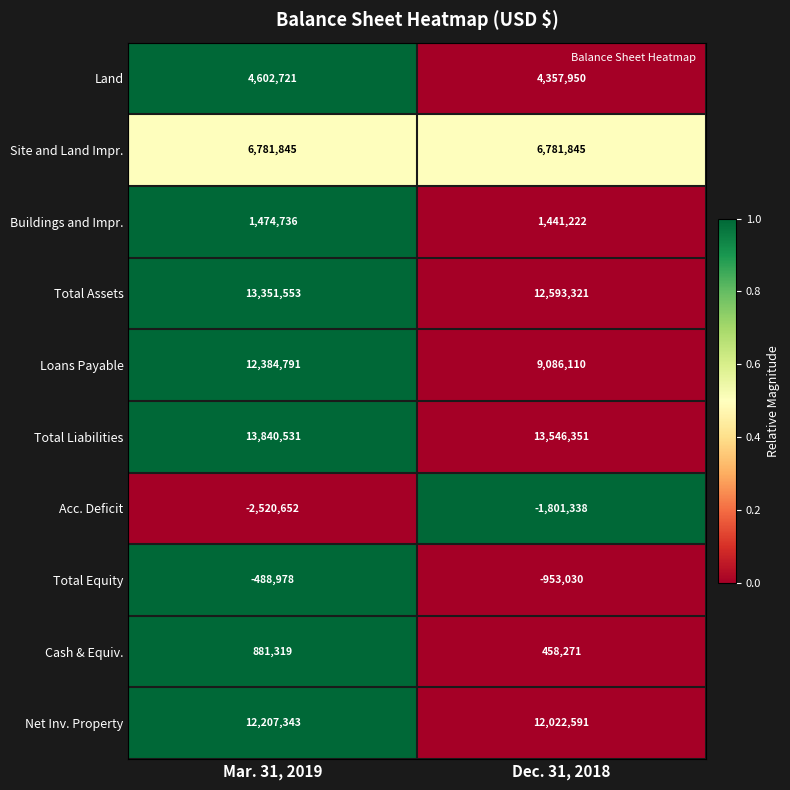

What is the sum of the Buildings and Impr. values at Dec. 31, 2018 and Mar. 31, 2019?

2915958